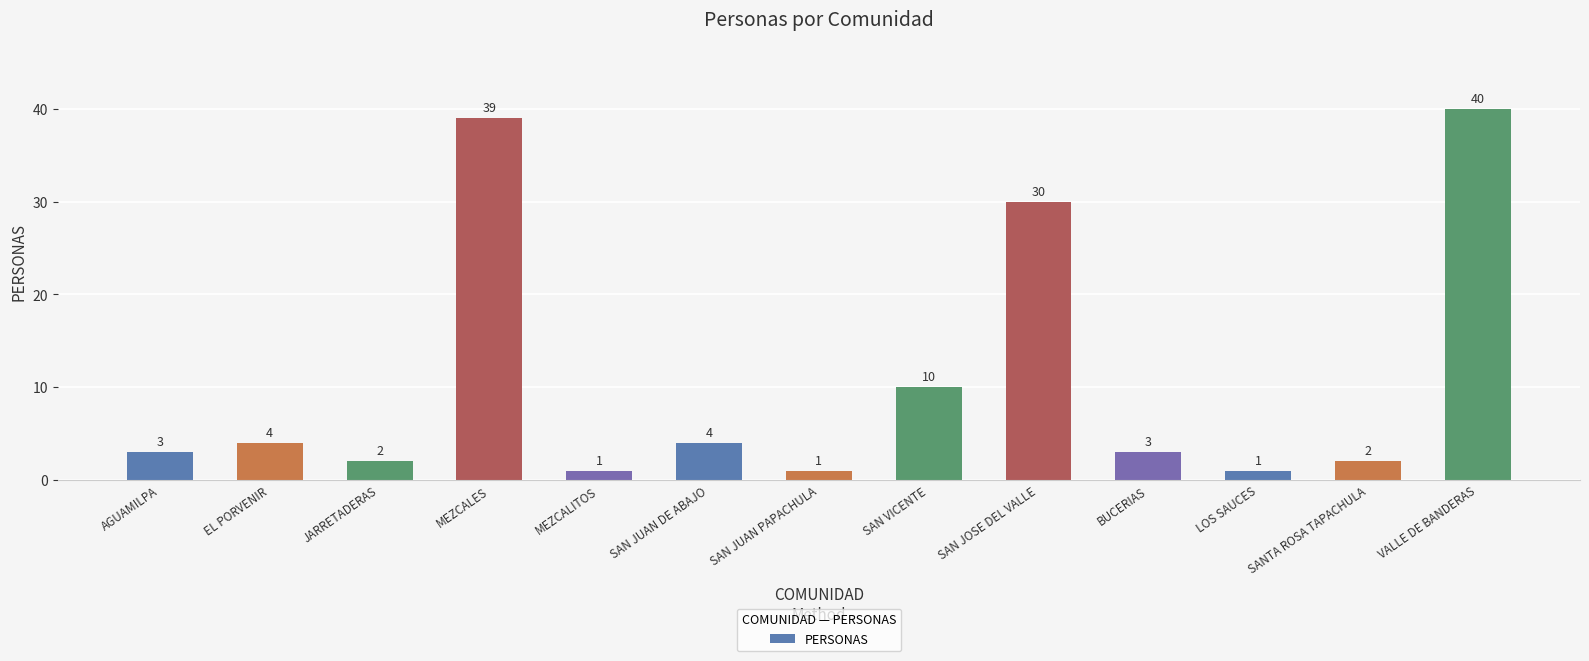

Between SANTA ROSA TAPACHULA and EL PORVENIR, which is larger?

EL PORVENIR